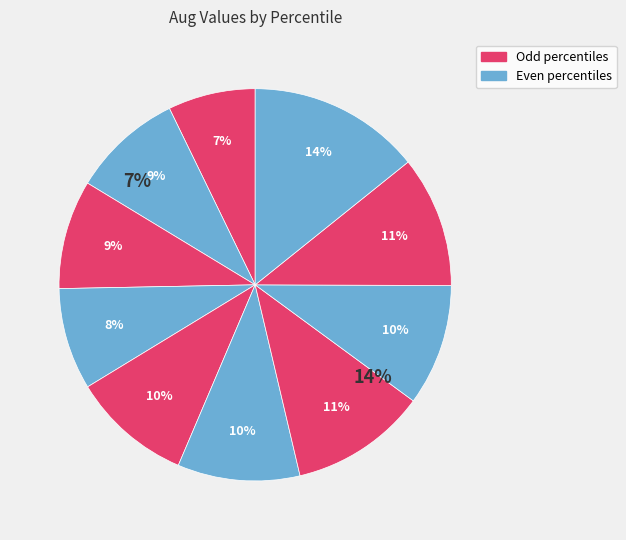

Is there a majority slice in this chart?

No